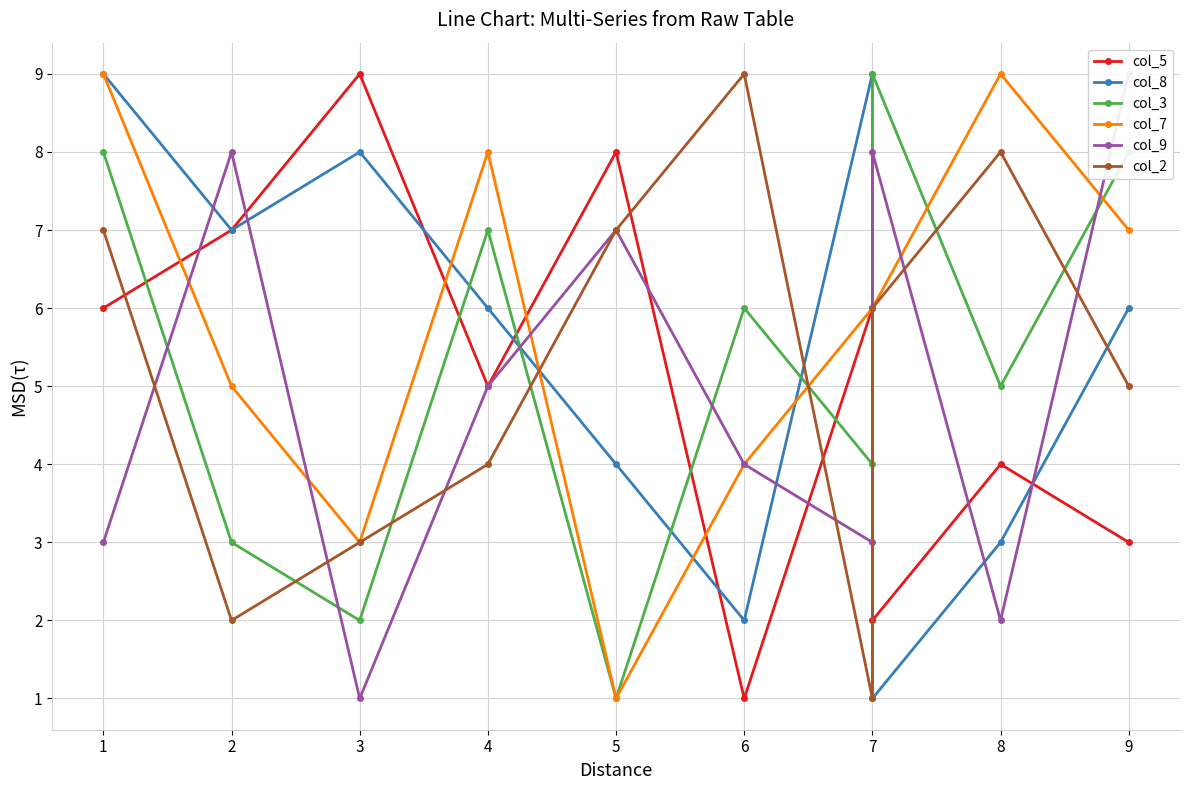

What are all the series names shown in the legend?

col_5, col_8, col_3, col_7, col_9, col_2